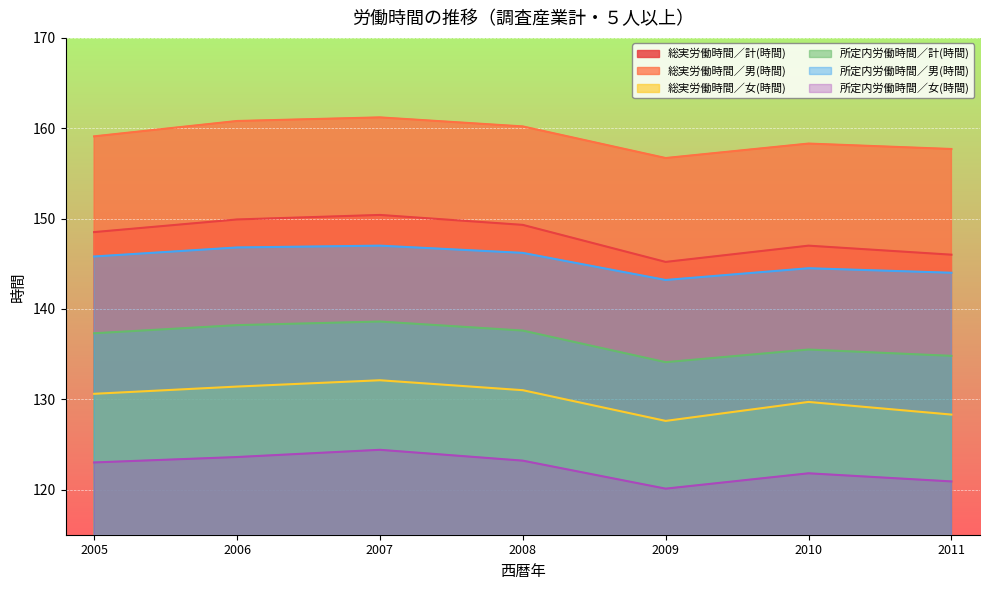

Which series changed the most between 2005 and 2008?

総実労働時間／男(時間)